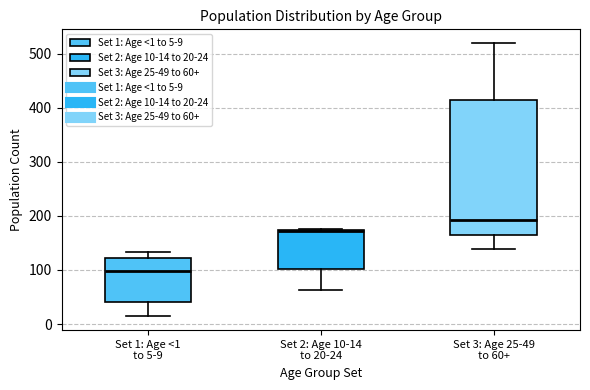

Where does the lower whisker of the box for Set 1: Age <1 to 5-9 end on the y-axis? The values are not printed on the chart, so give them approximately, as read against the axis.

10